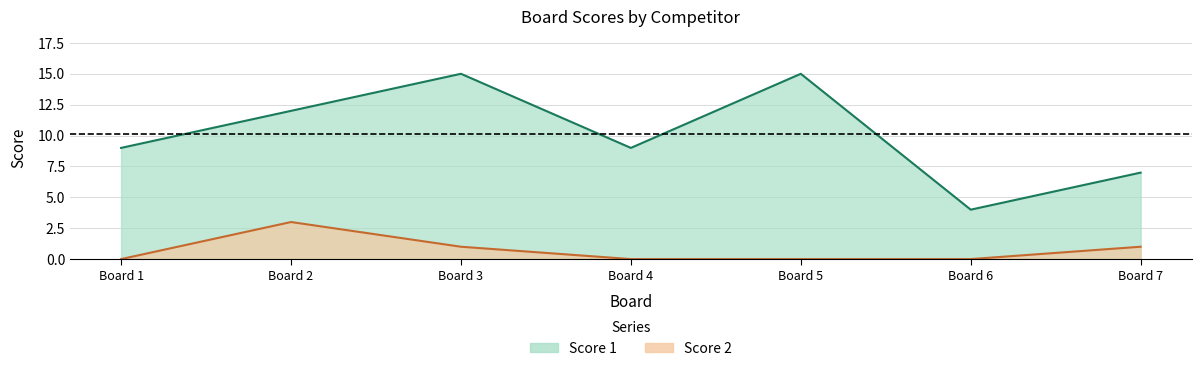

True or false: Score 2 and Score 1 intersect in this chart.

False